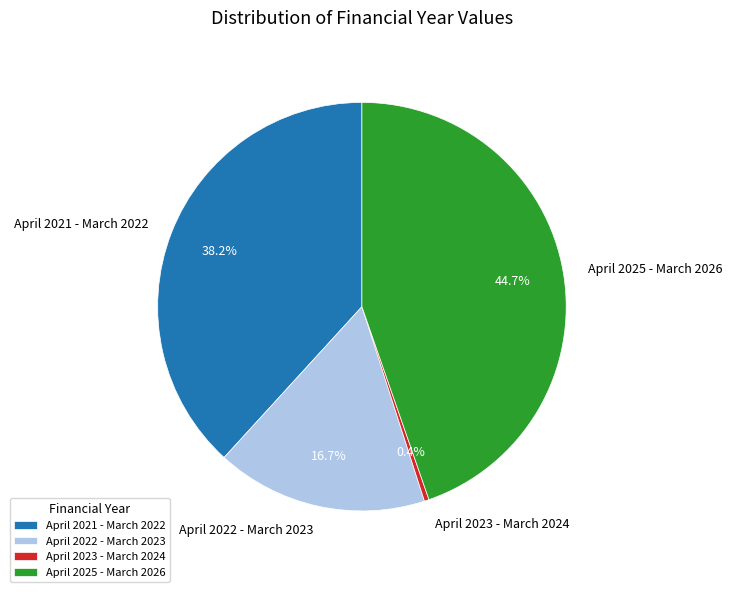

To the nearest percent, what portion does April 2025 - March 2026 represent?

45%